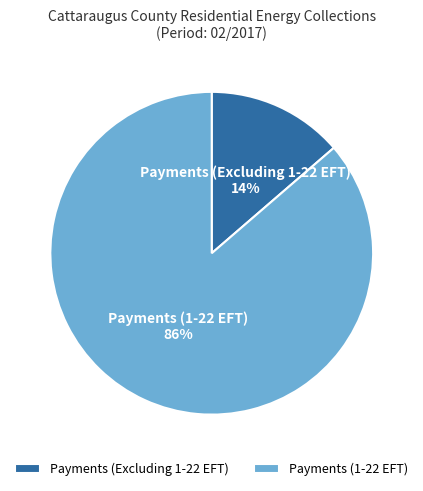

Which has a higher value, Payments (1-22 EFT) or Payments (Excluding 1-22 EFT)?

Payments (1-22 EFT)